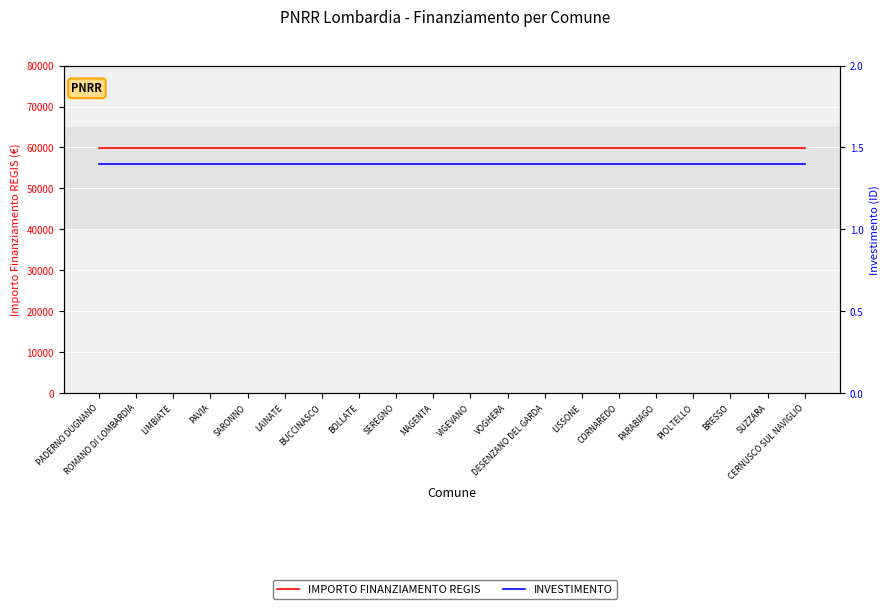

Reading left to right, what are all the values shown in this chart?

IMPORTO FINANZIAMENTO REGIS: PADERNO DUGNANO=59966.0	ROMANO DI LOMBARDIA=59966.0	LIMBIATE=59966.0	PAVIA=59966.0	SARONNO=59966.0	LAINATE=59966.0	BUCCINASCO=59966.0	BOLLATE=59966.0	SEREGNO=59966.0	MAGENTA=59966.0	VIGEVANO=59966.0	VOGHERA=59966.0	DESENZANO DEL GARDA=59966.0	LISSONE=59966.0	CORNAREDO=59966.0	PARABIAGO=59966.0	PIOLTELLO=59966.0	BRESSO=59966.0	SUZZARA=59966.0	CERNUSCO SUL NAVIGLIO=59966.0
INVESTIMENTO: PADERNO DUGNANO=1.4	ROMANO DI LOMBARDIA=1.4	LIMBIATE=1.4	PAVIA=1.4	SARONNO=1.4	LAINATE=1.4	BUCCINASCO=1.4	BOLLATE=1.4	SEREGNO=1.4	MAGENTA=1.4	VIGEVANO=1.4	VOGHERA=1.4	DESENZANO DEL GARDA=1.4	LISSONE=1.4	CORNAREDO=1.4	PARABIAGO=1.4	PIOLTELLO=1.4	BRESSO=1.4	SUZZARA=1.4	CERNUSCO SUL NAVIGLIO=1.4